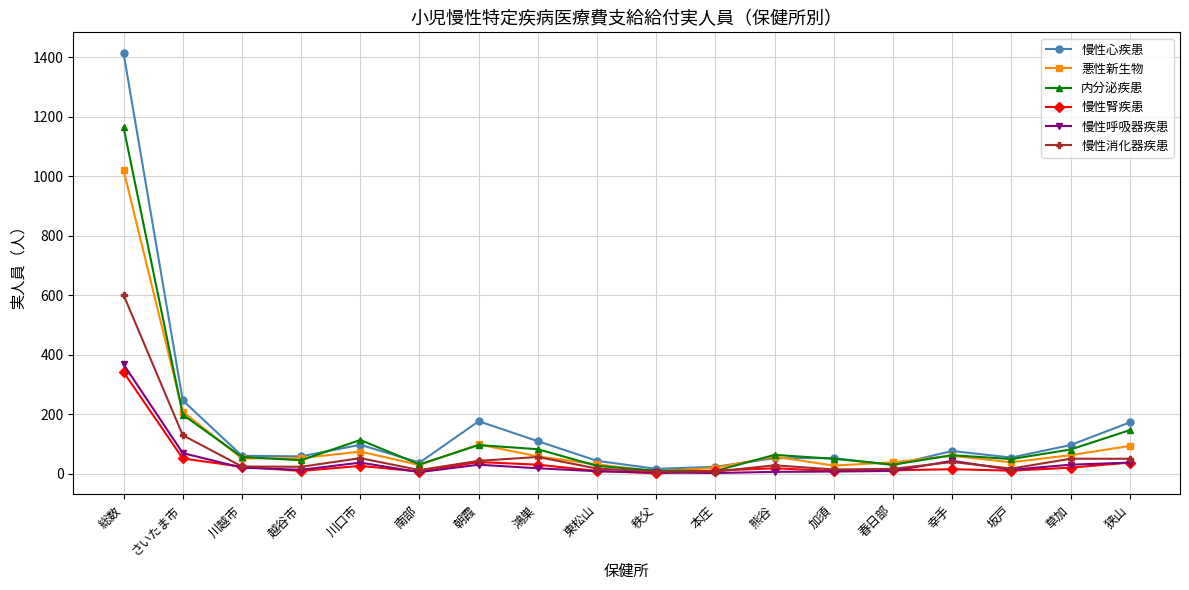

What position from the left is 熊谷?

12